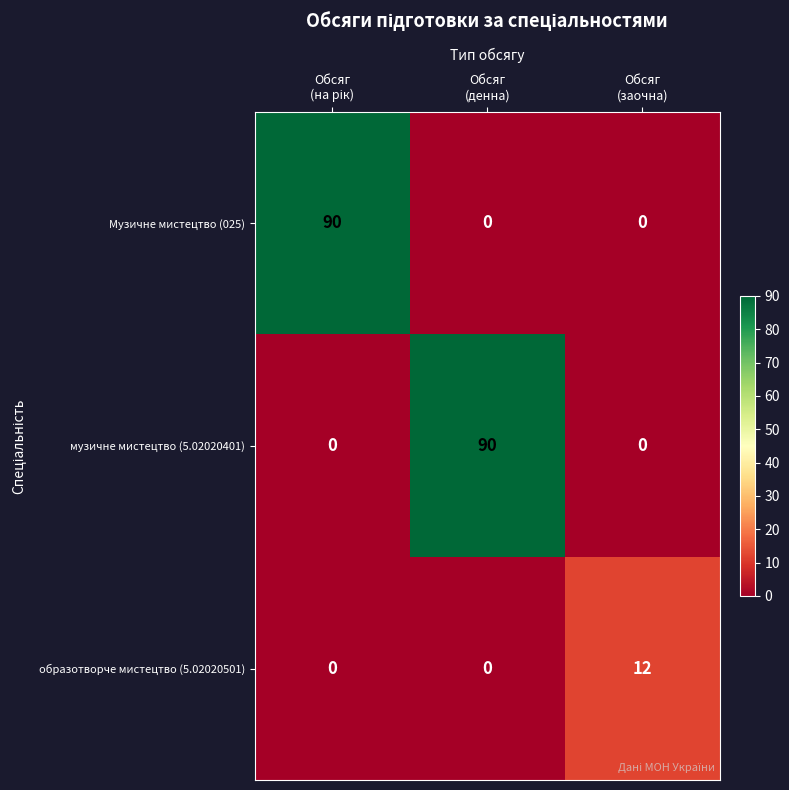

At how many categories does at least one series exceed 9?

3